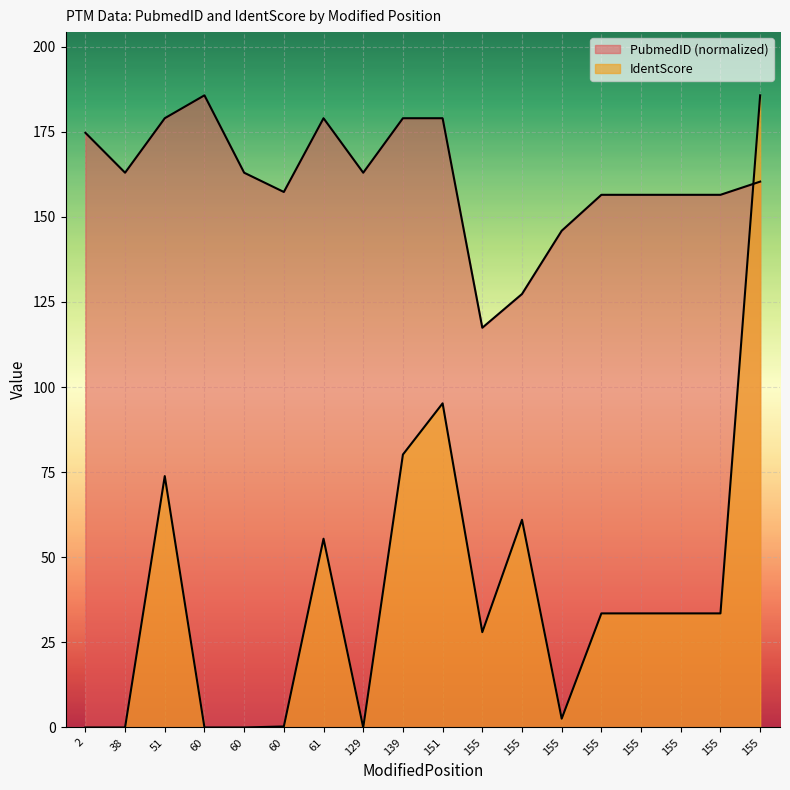

Is it true that PubmedID equals 145.9 at 155?

True